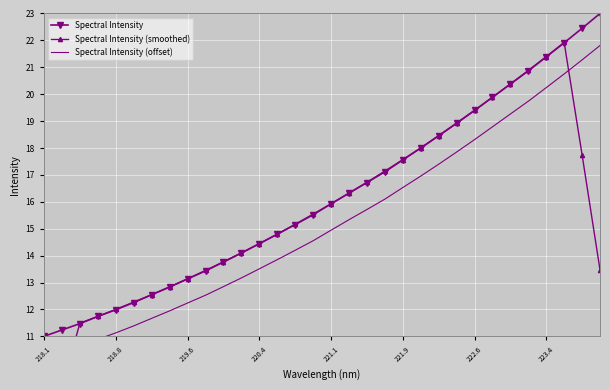

True or false: Spectral Intensity (smoothed) has more than 2 interior local peaks.

False